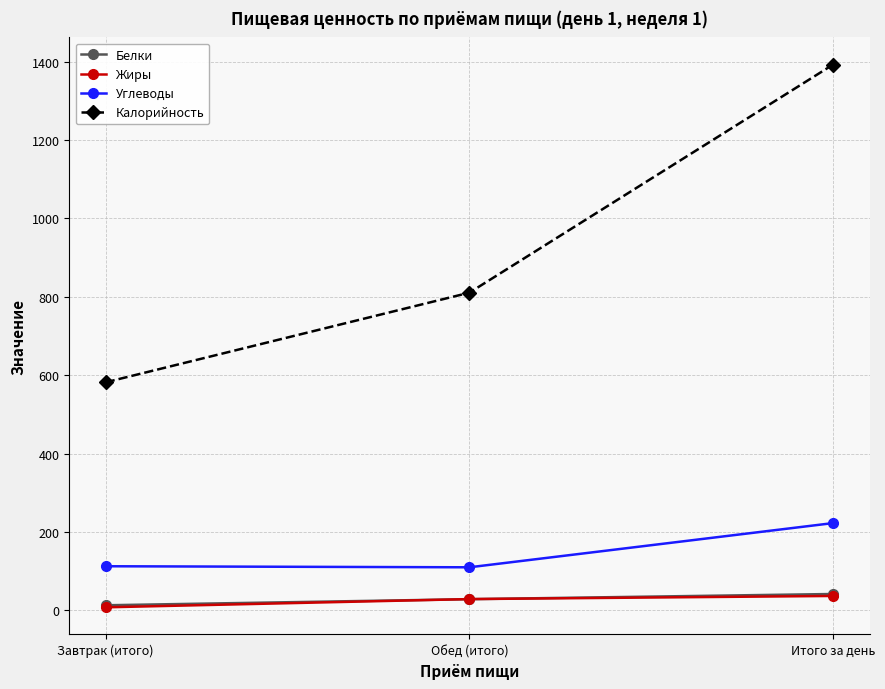

Which series has the largest range (max minus min)?

Калорийность